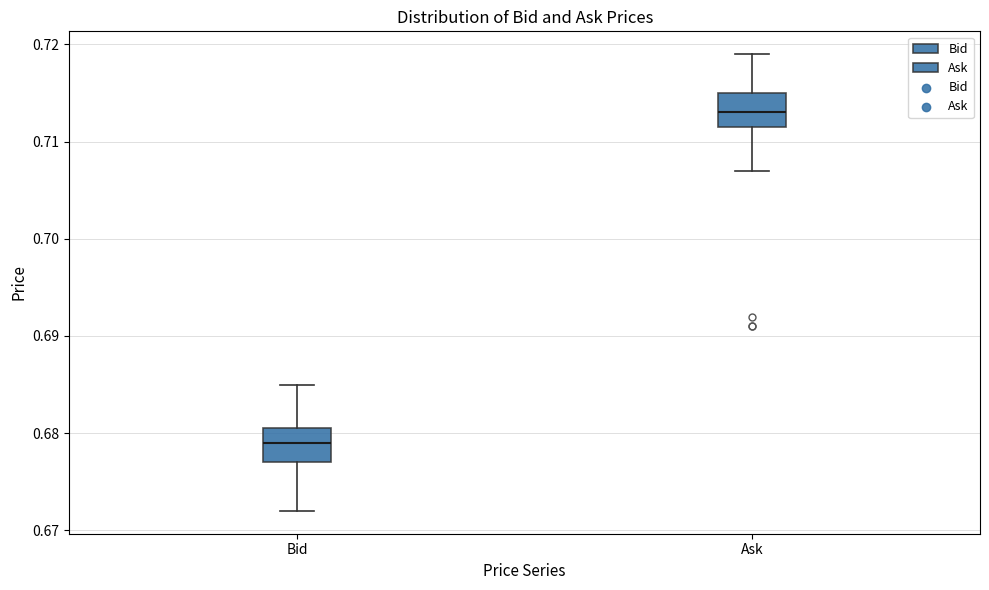

Where is the upper edge of the box for Ask on the y-axis? The values are not printed on the chart, so give them approximately, as read against the axis.

0.715